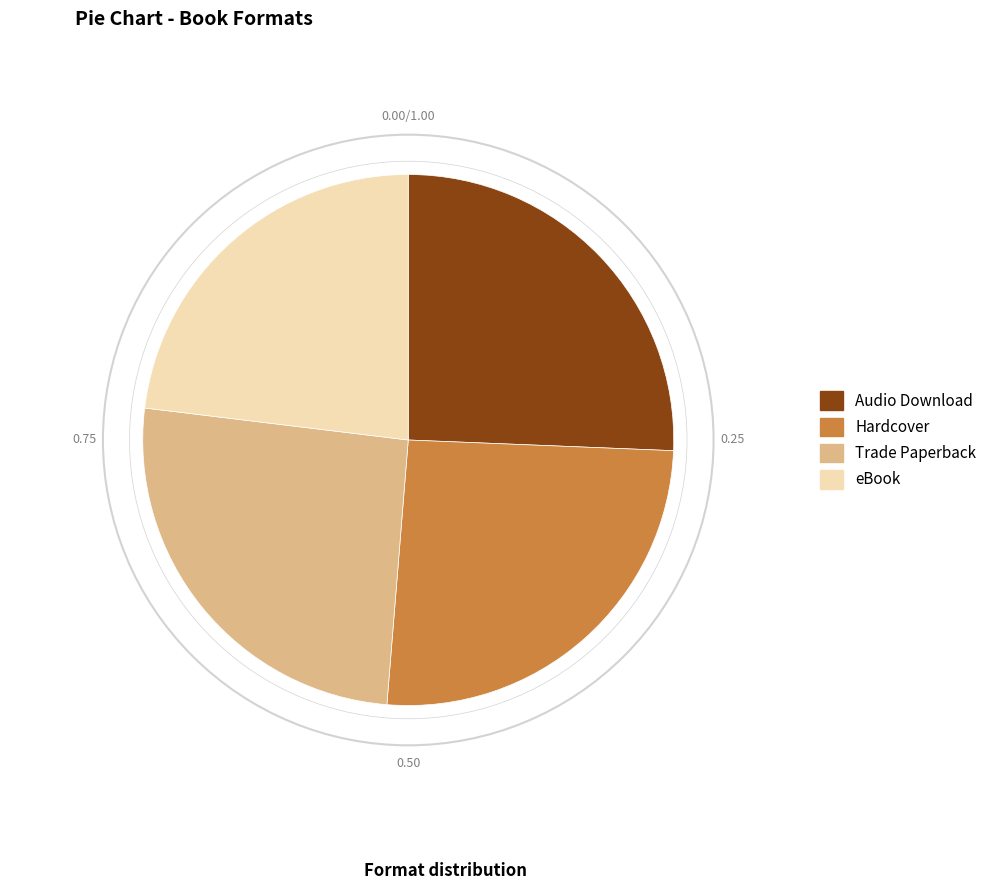

Does Audio Download account for over 50% of the chart?

No